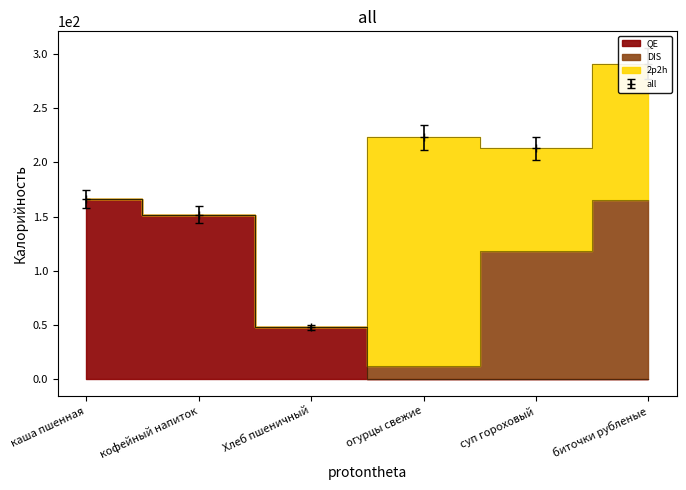

The QE series shows 265 at кофейный напиток. True or false?

False